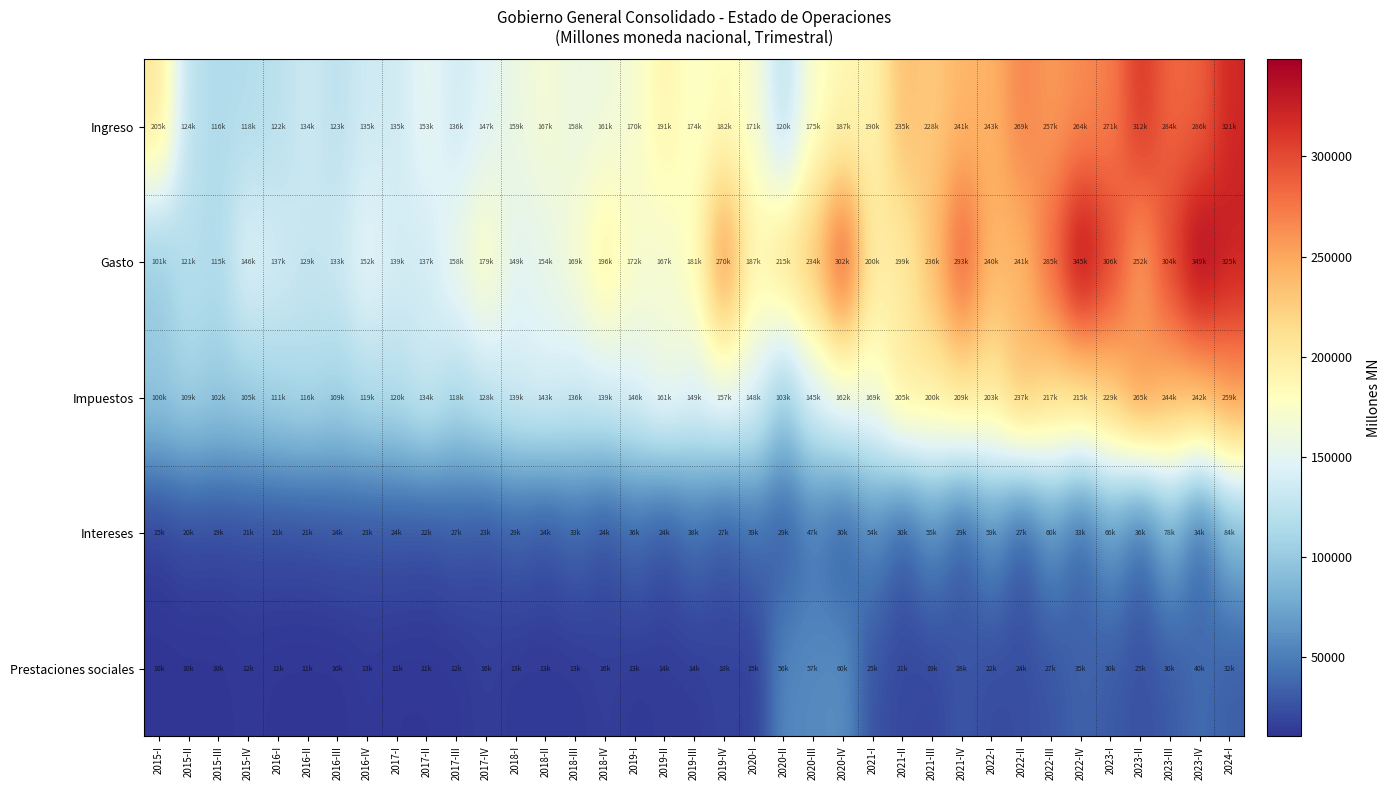

What is the spread (max minus min) of values at 2023-III?

274697.3